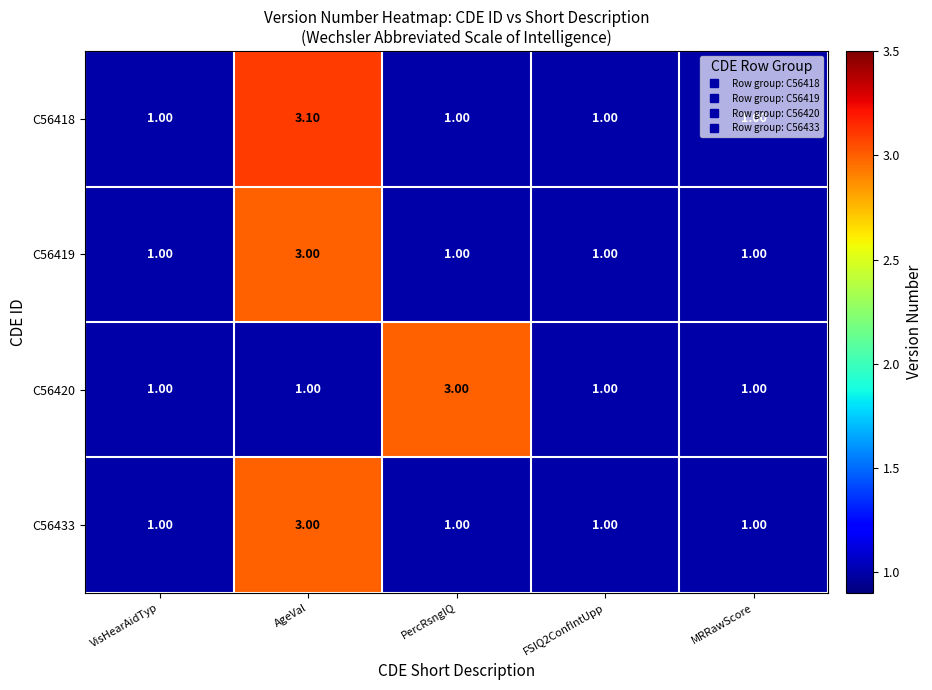

What is the sum of all C56418 values?

7.1